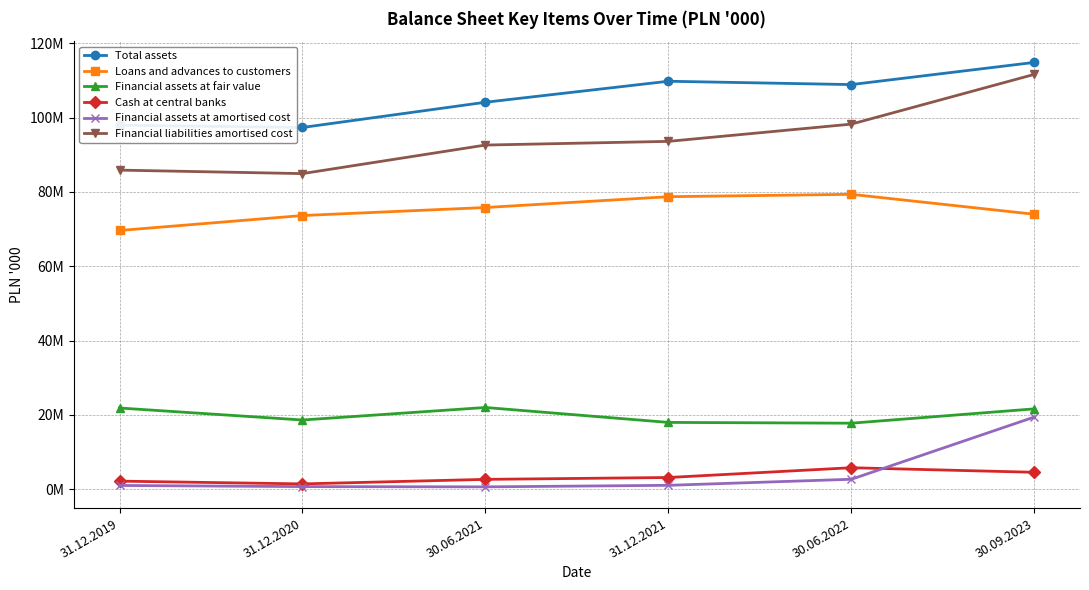

Which series has the largest total across all categories?

Total assets